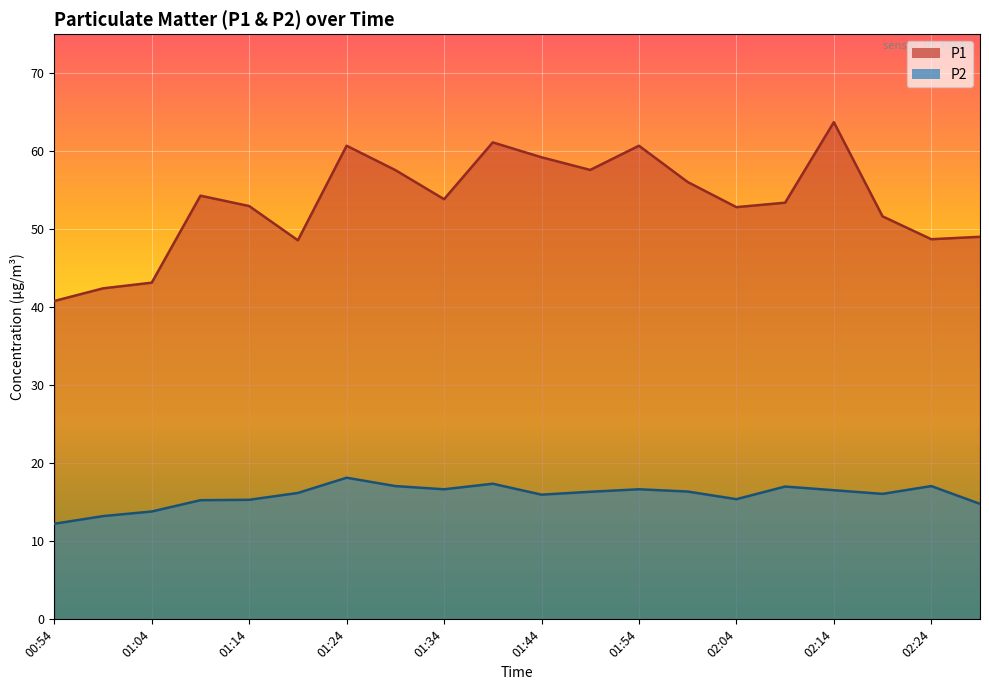

True or false: P2 has a value of 9.1 at 02:04.

False